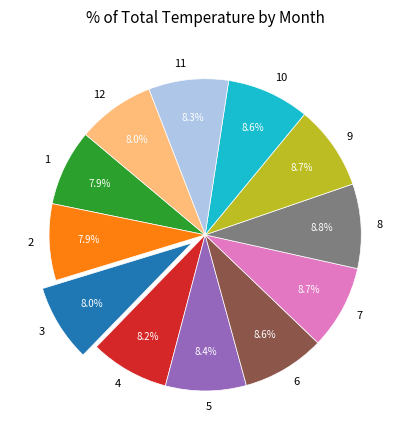

Combined, do 4 and 7 account for over 50%?

No